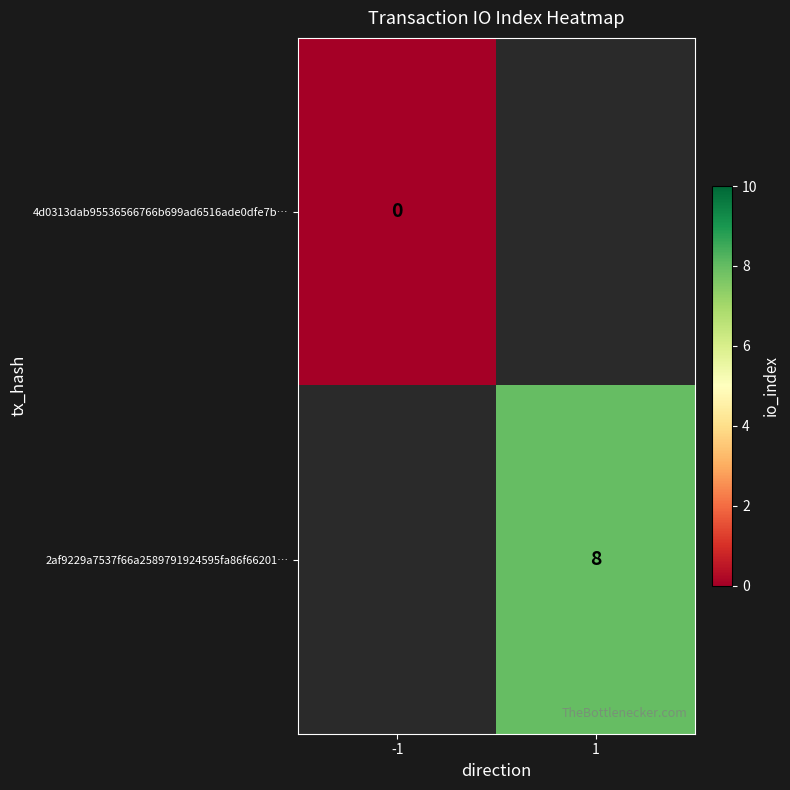

Is the value of 4d0313dab95536566766b699ad6516ade0dfe7b… at -1 greater than the value of 2af9229a7537f66a2589791924595fa86f66201… at 1?

No